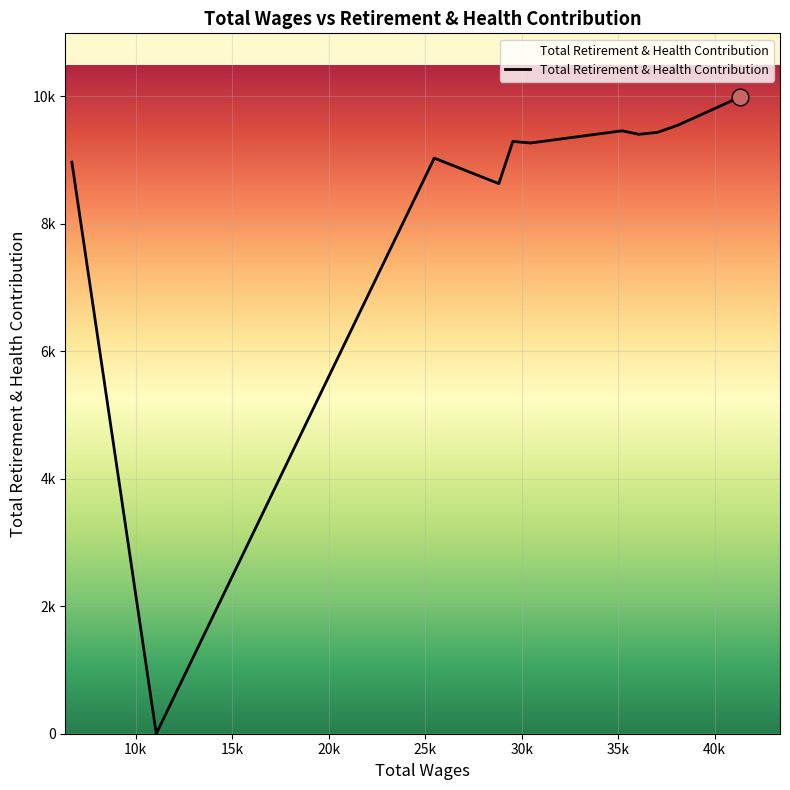

What is the greatest value displayed?

9985